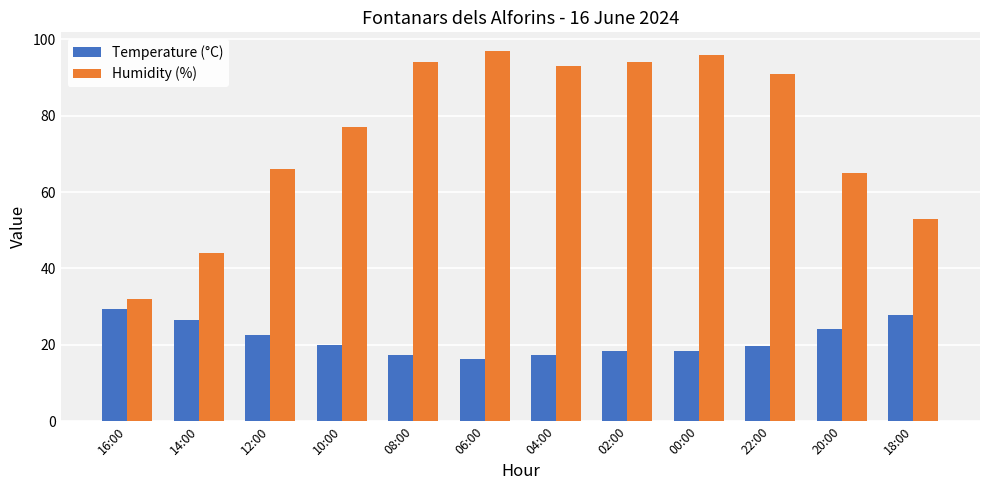

What is the spread (max minus min) of values at 14:00?

17.4